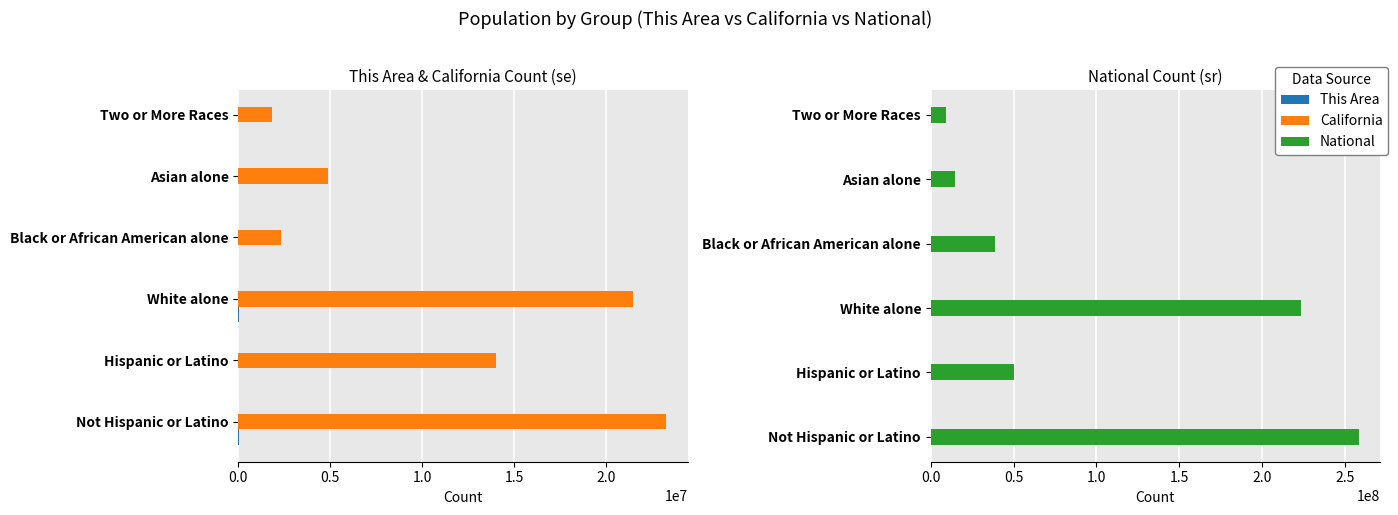

The National series shows 50477594 at Hispanic or Latino. True or false?

True